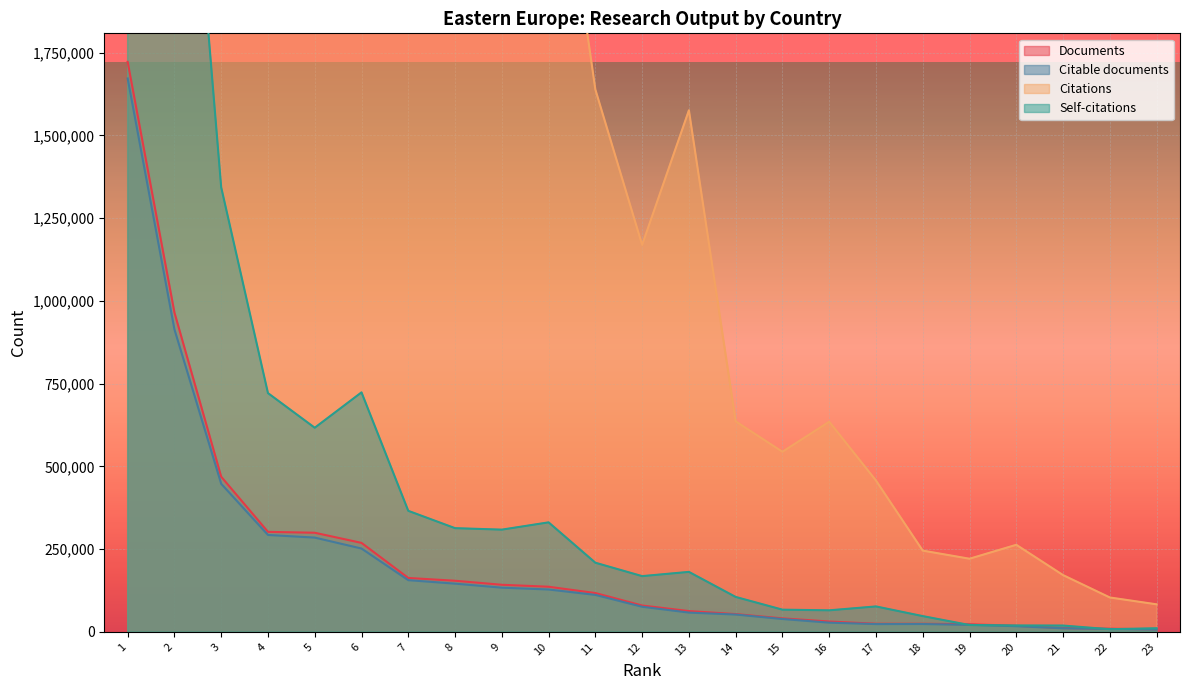

The value of Citable documents at 2 is 914009. True or false?

True